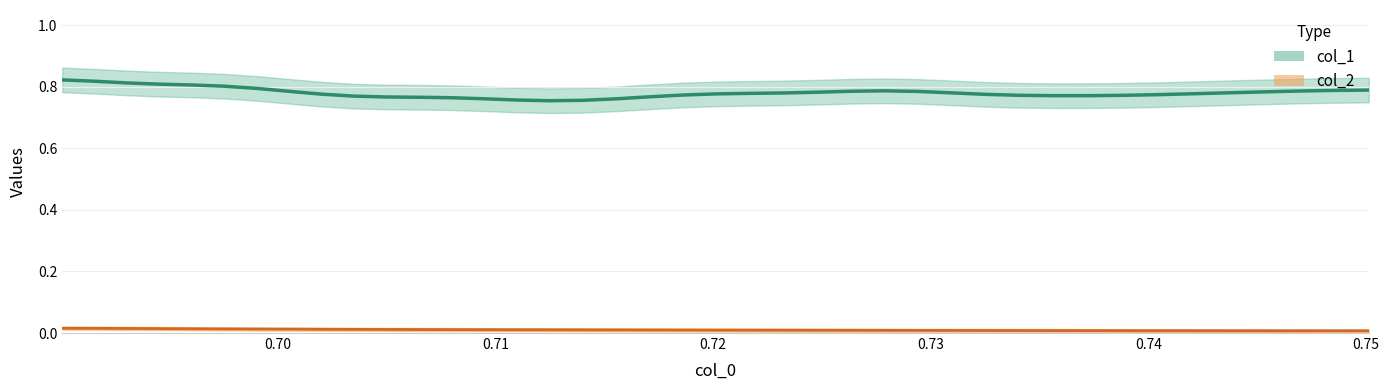

What is the sum of the col_0 values at 6 and 10?

1.4